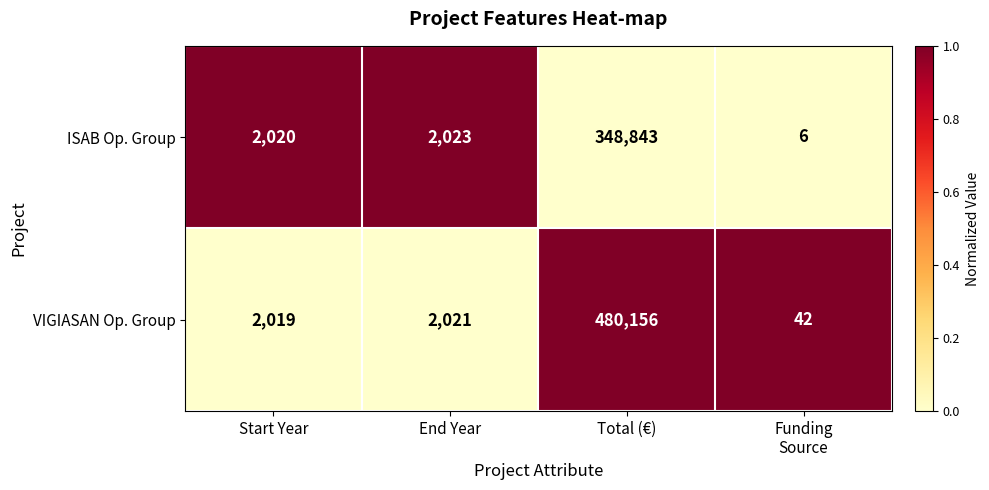

What is the difference between the maximum and minimum values in the VIGIASAN Op. Group series?

480114